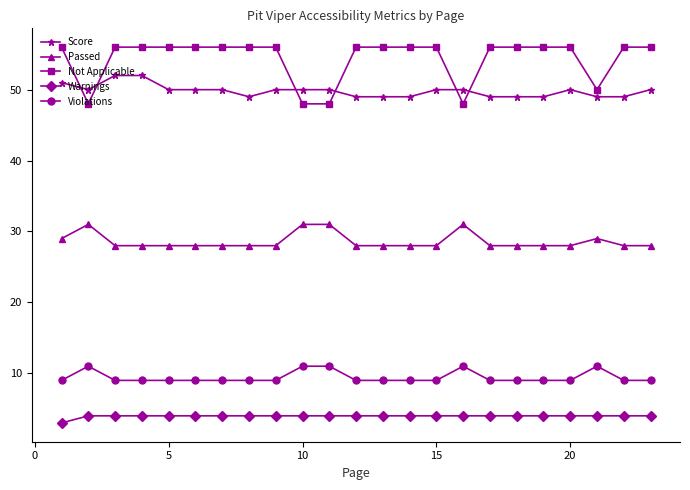

Does the chart have visible grid lines?

No